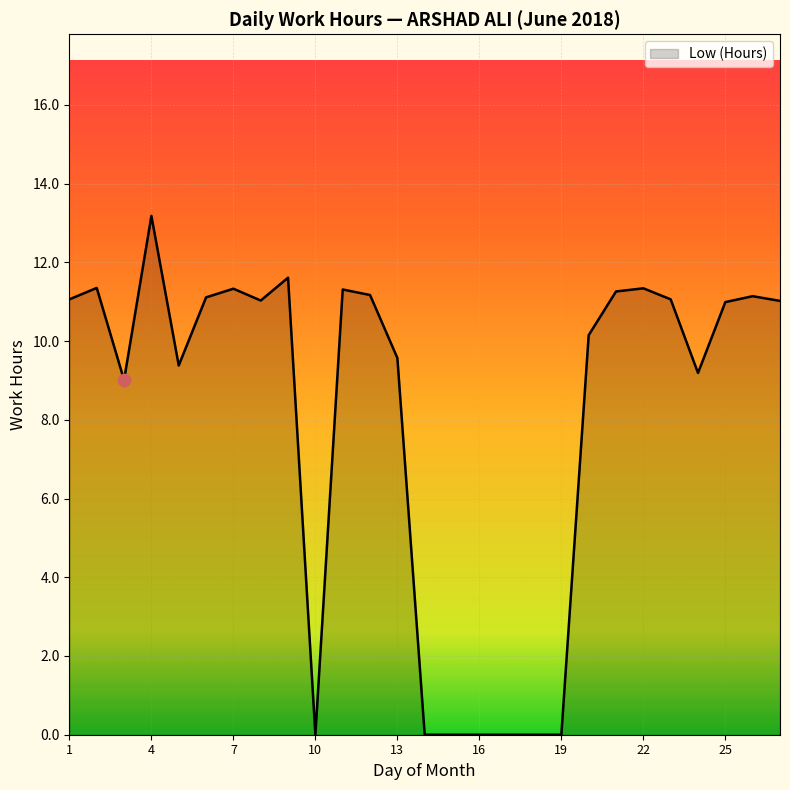

What is the maximum value shown in the chart?

13.2